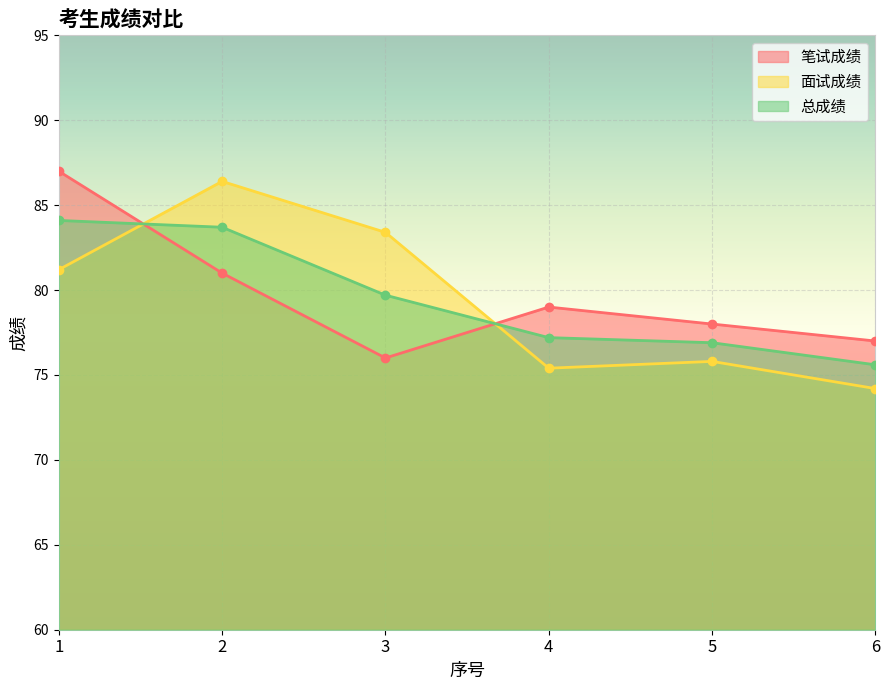

Which series changed the most between 4 and 6?

笔试成绩